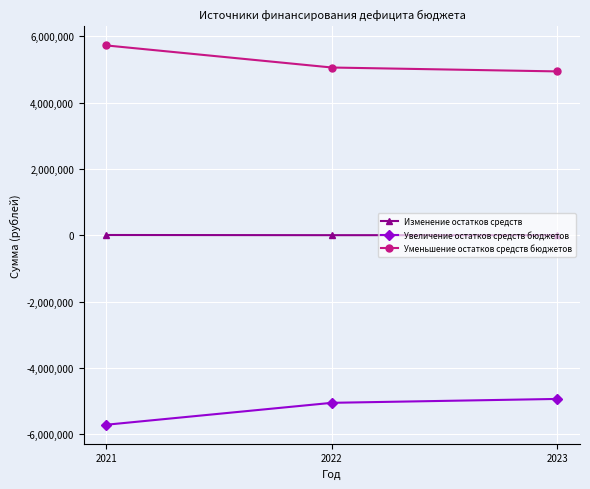

Rank the series by their average value, from highest to lowest.

Уменьшение остатков средств бюджетов, Изменение остатков средств, Увеличение остатков средств бюджетов